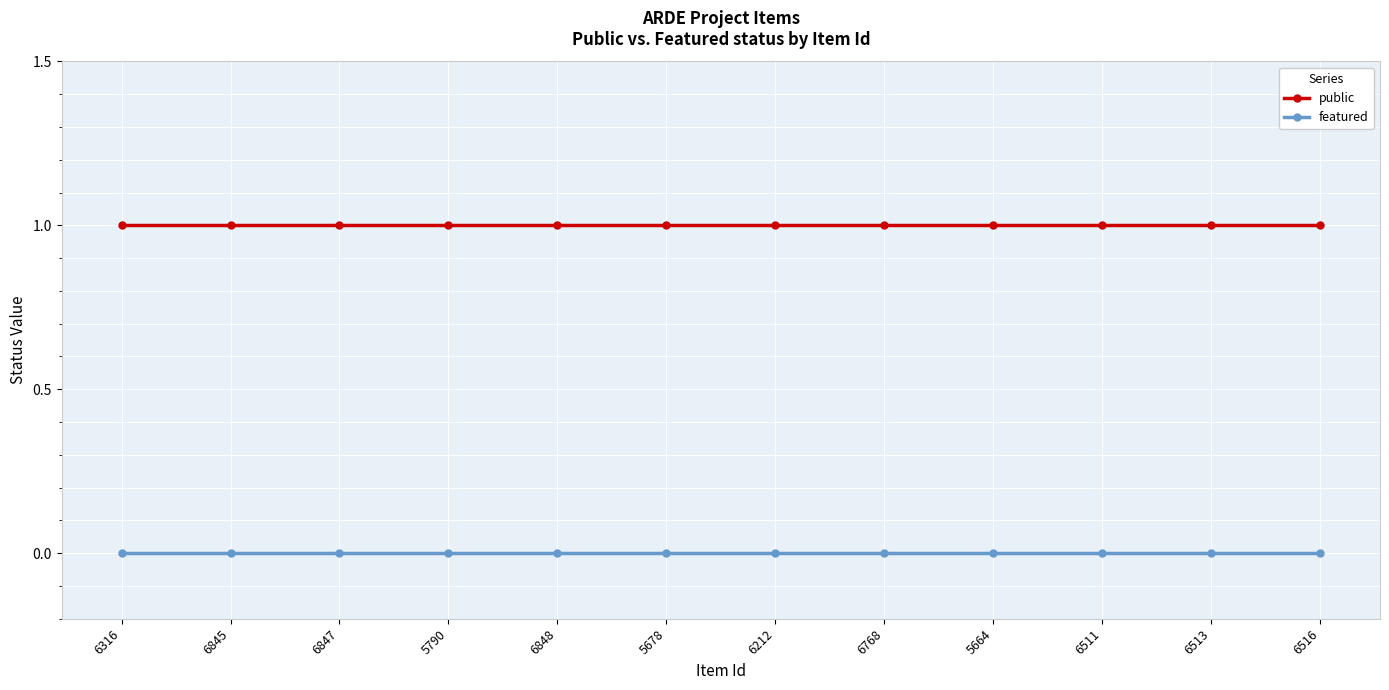

What is the label of the 6th point from the left?

5678